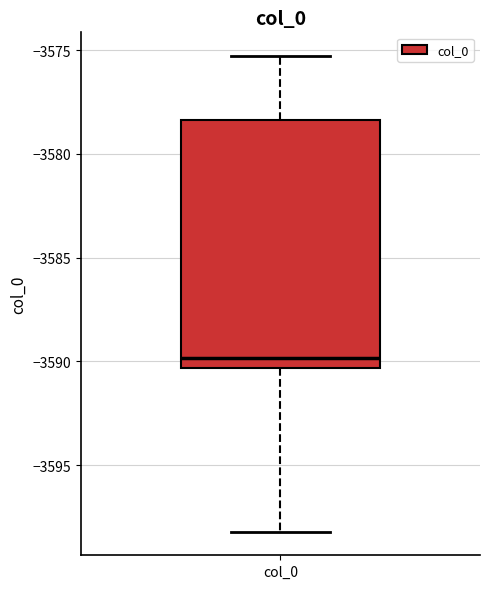

Transcribe this box plot: give where the median line is, the range the box spans, and where the two whiskers end, as read against the y-axis. The values are not printed on the chart, so give them approximately, as read against the axis.

median -3590.0, box -3590.5 to -3578.5, whiskers -3598.0 to -3575.5